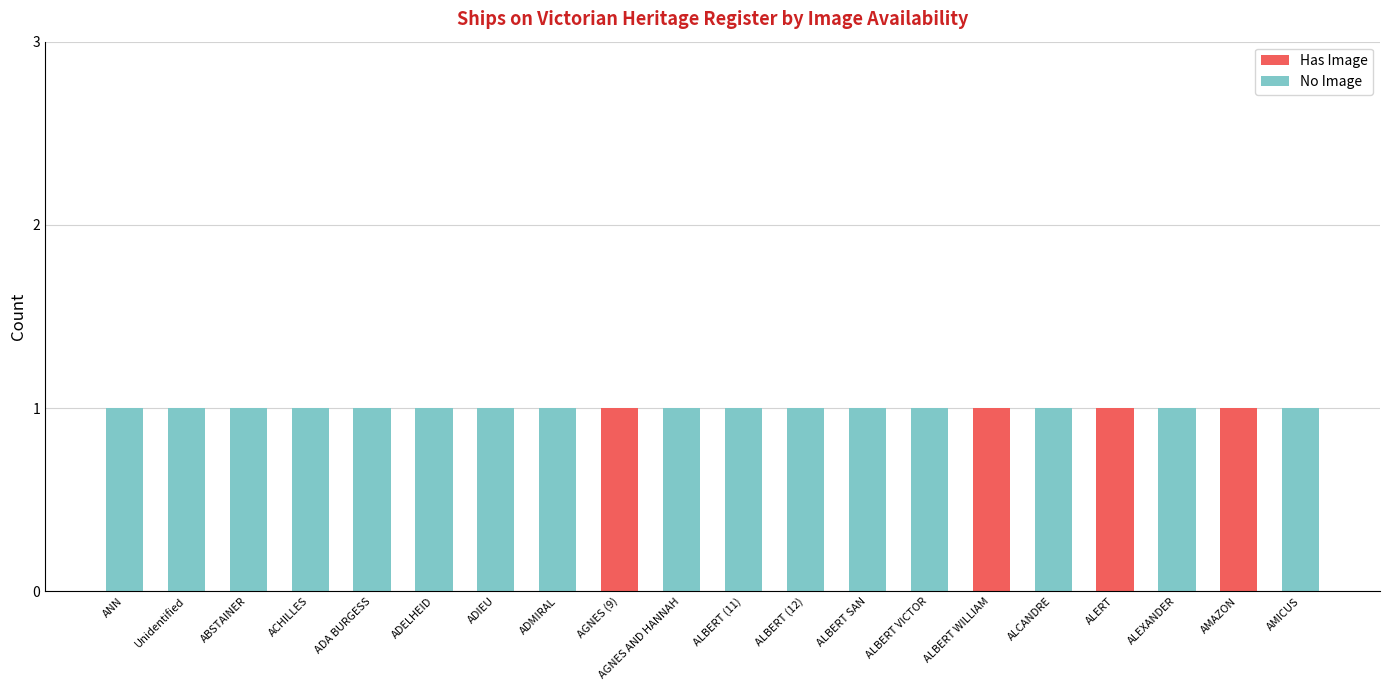

Is it true that Has Image equals 0 at ALBERT (11)?

True